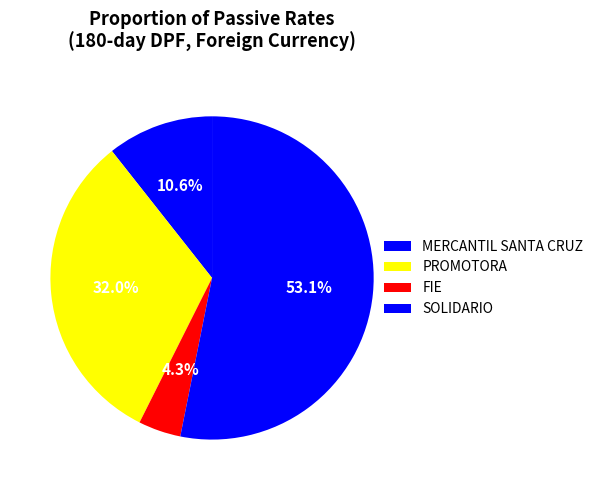

Which category has the smallest portion of the pie?

FIE